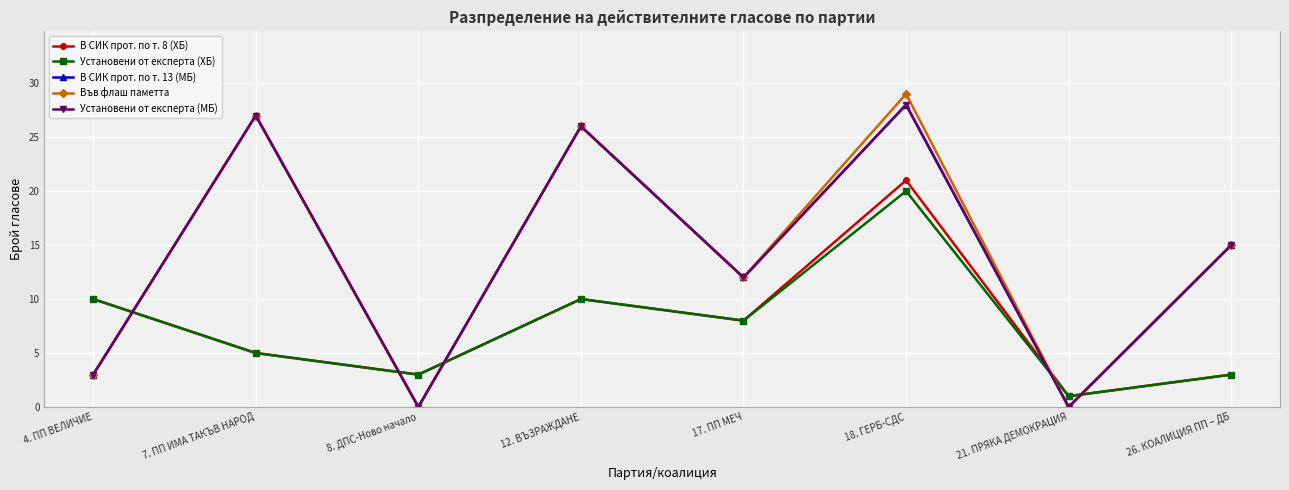

Is this an area chart (filled region under the line)?

No